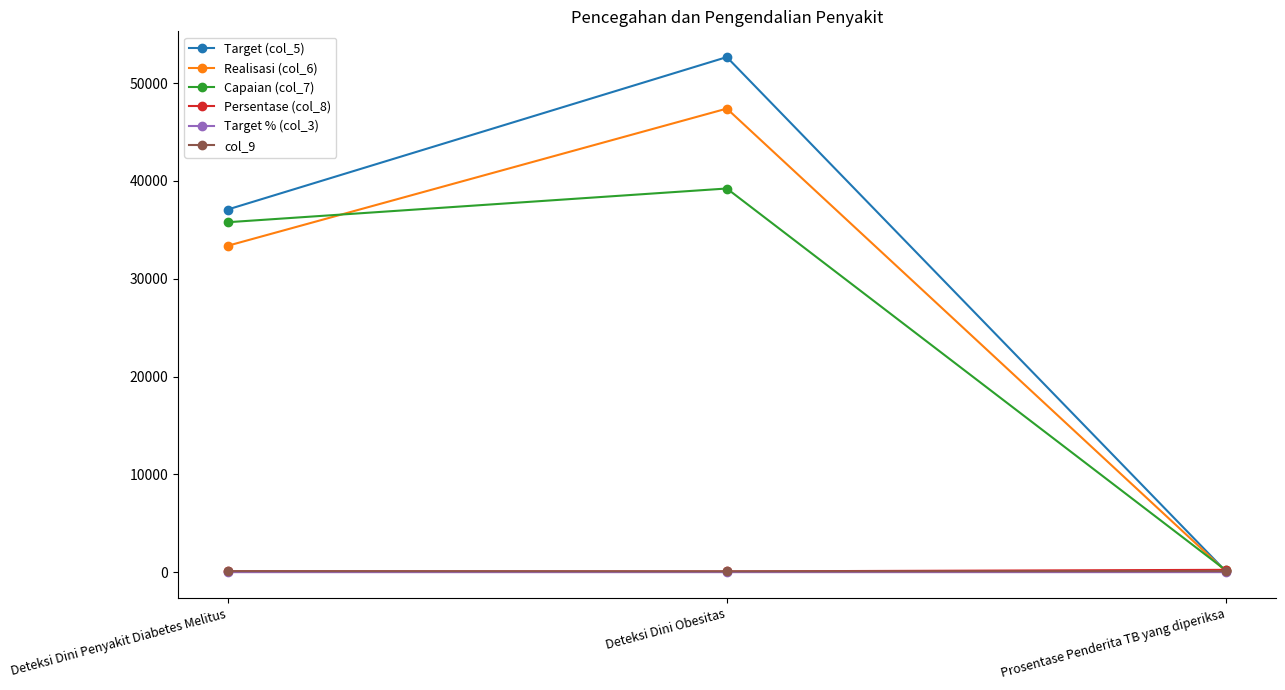

What is the sum of all Realisasi (col_6) values?

80852.9